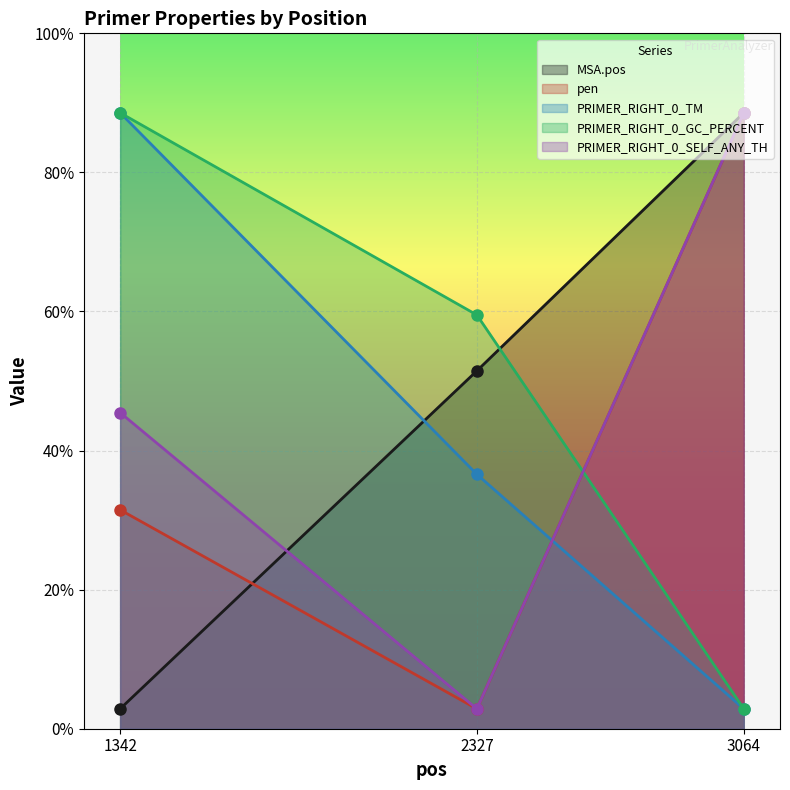

Which category has the lowest value in the MSA.pos series?

1342